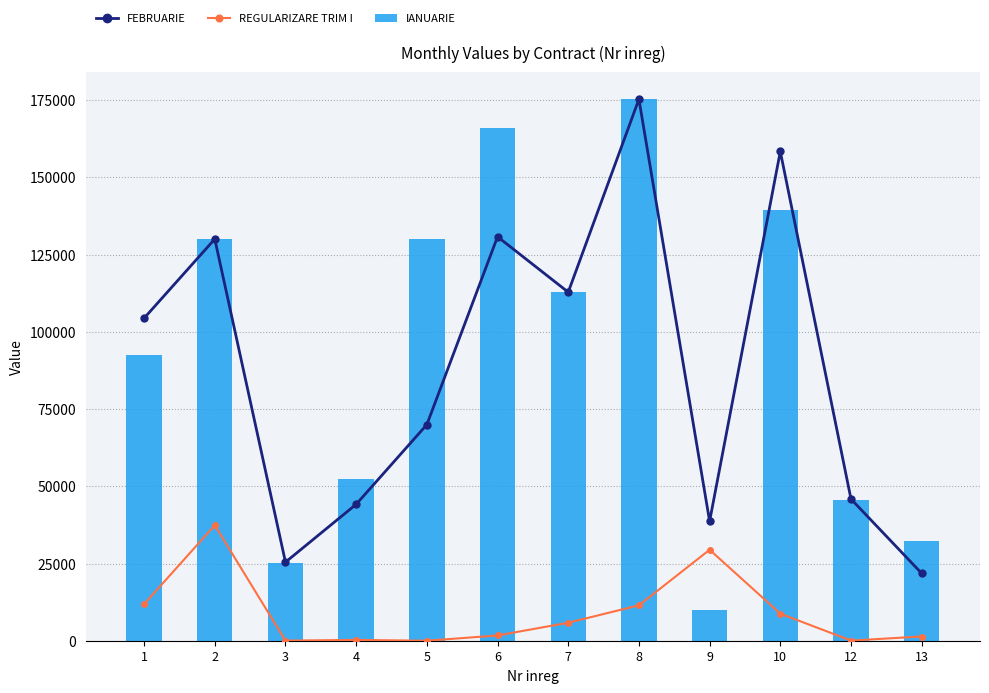

What is the highest value of the IANUARIE series?

175331.1